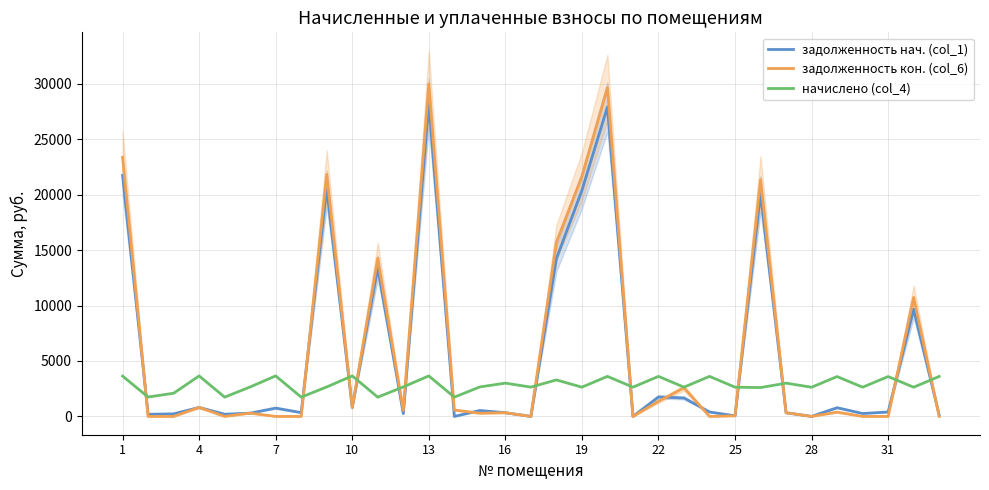

True or false: начислено (col_4) and задолженность нач. (col_1) intersect in this chart.

True